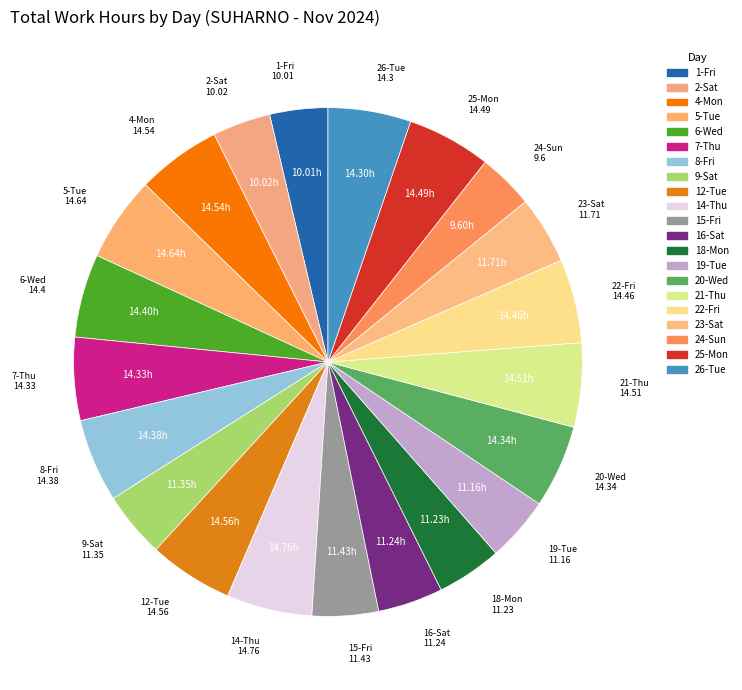

How many segments does this pie chart have?

21